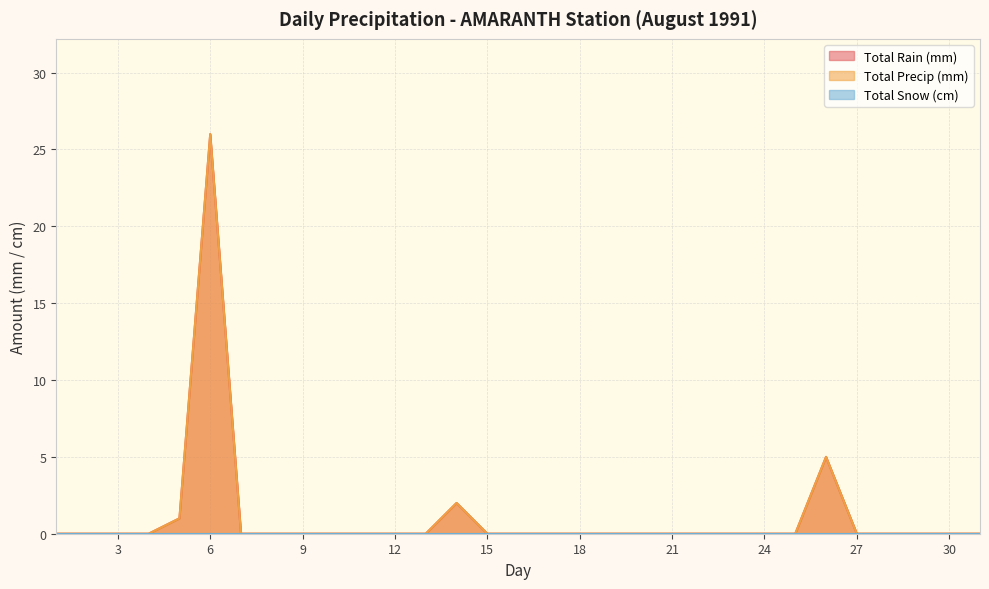

How many lines are shown in the chart?

3